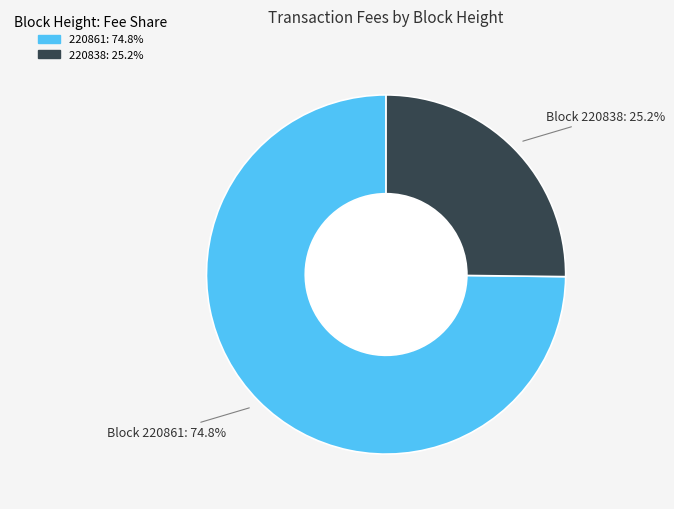

Which category has the biggest portion of the pie?

220861